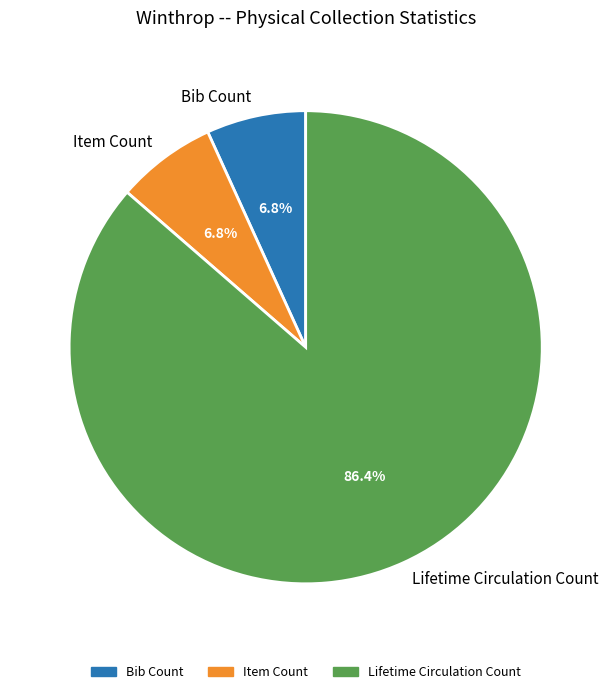

What is the largest slice in the pie chart?

Lifetime Circulation Count